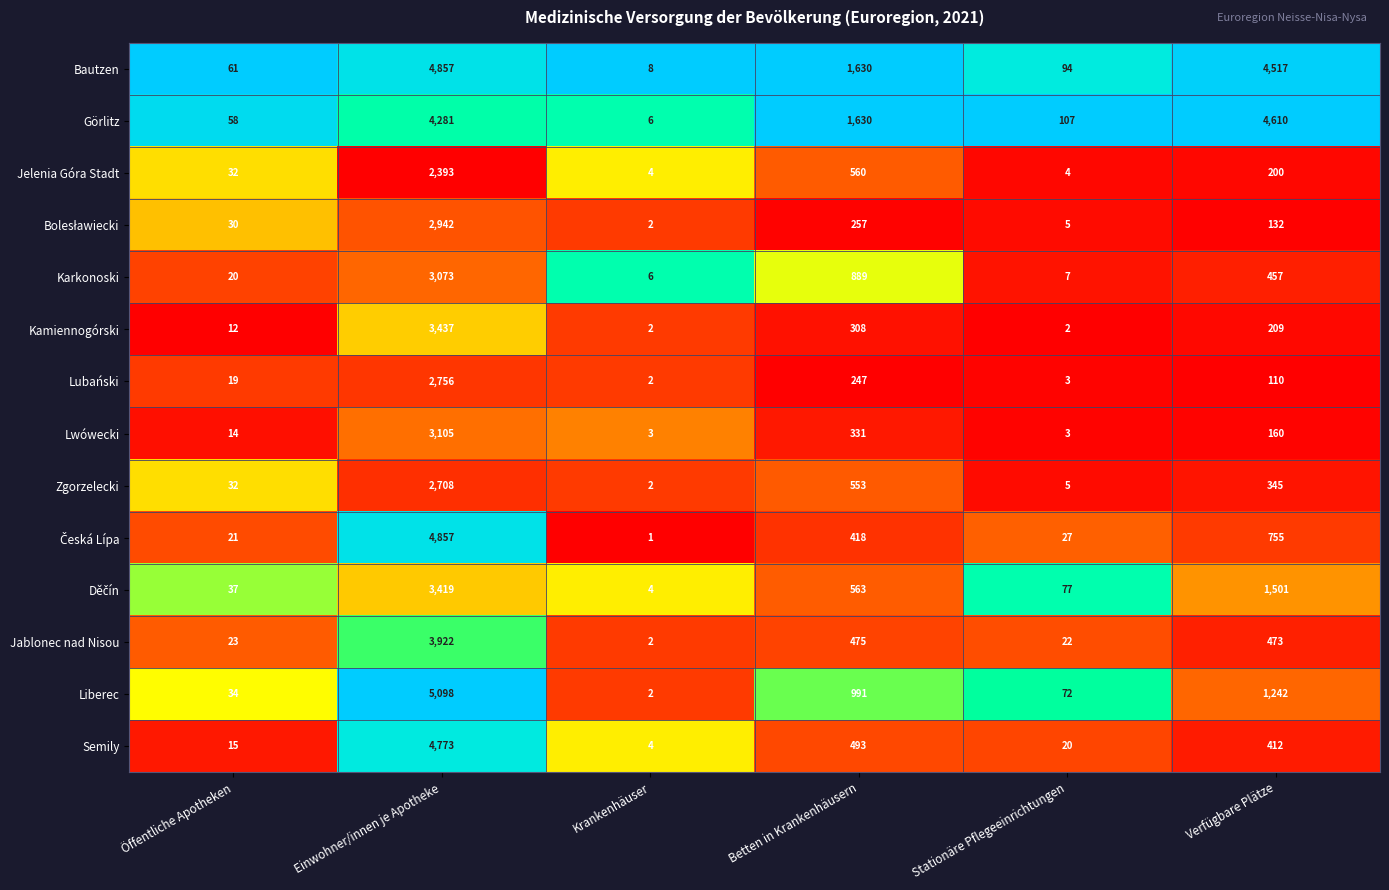

Which series has the widest spread of values?

Liberec